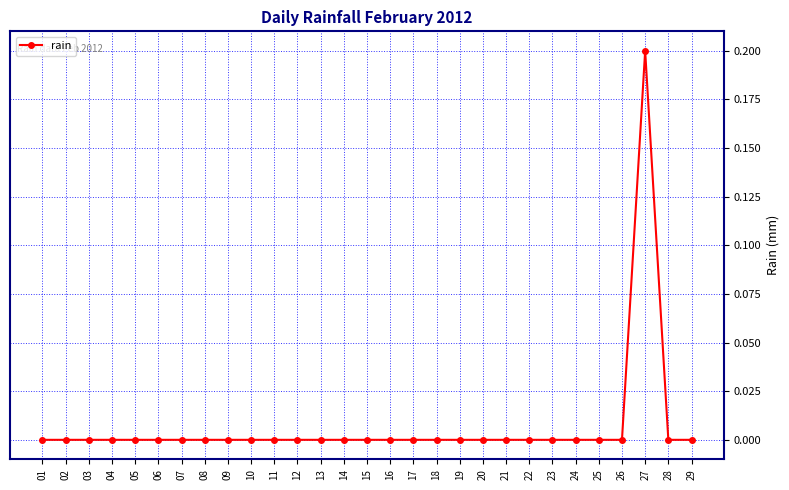

Does the chart have visible grid lines?

Yes